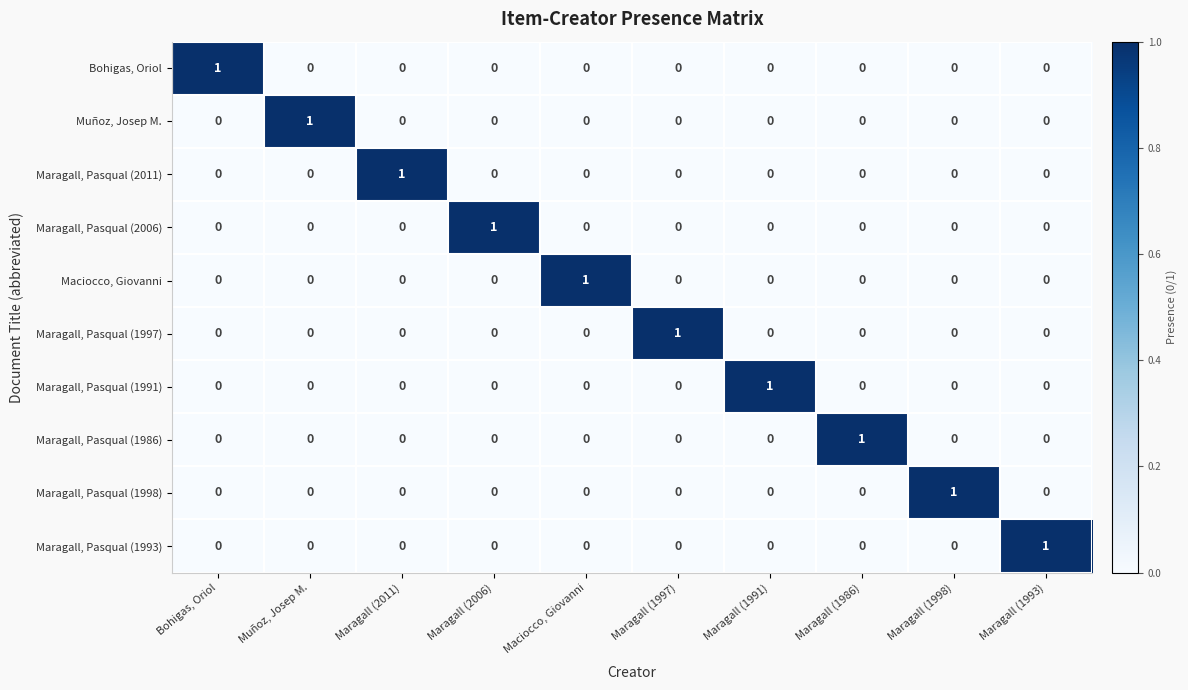

True or false: Maragall, Pasqual (1993) has a value of 0 at Maragall (1997).

True